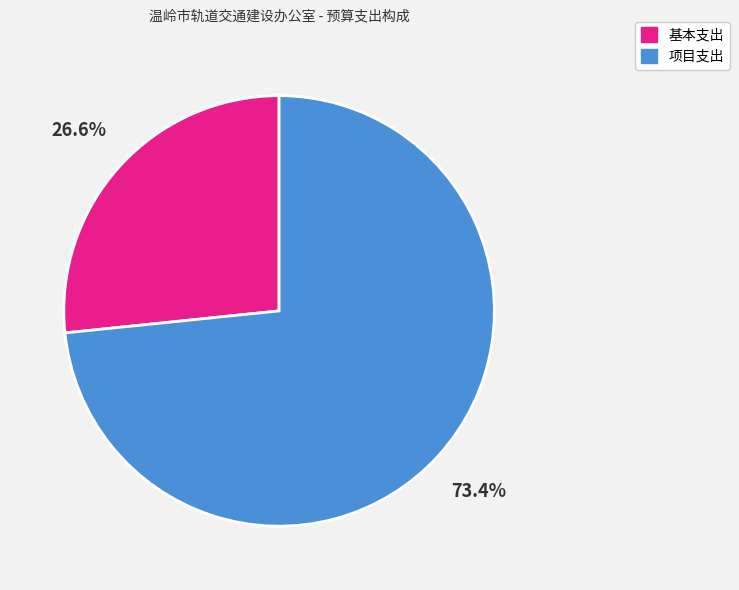

To the nearest percent, what percentage of the pie is 项目支出?

73%